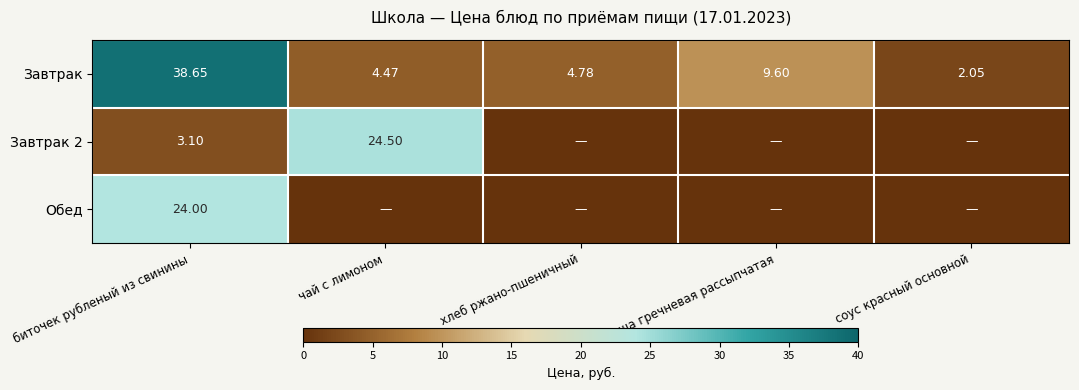

At which label does Завтрак first exceed 4?

биточек рубленый из свинины